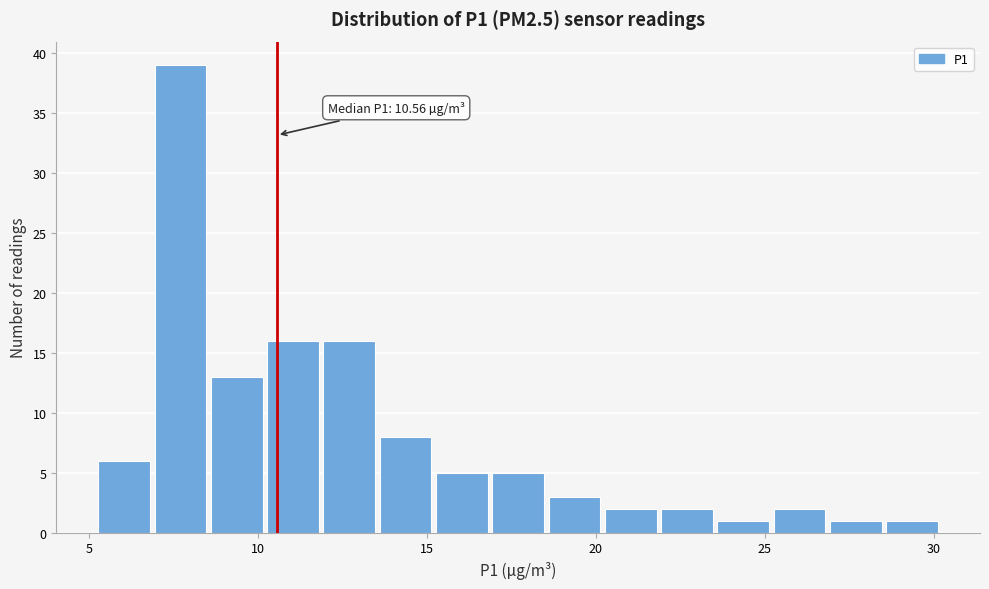

Around what value on the x-axis is the tallest bar? Give the approximate position of its centre, as read against the axis.

7.5